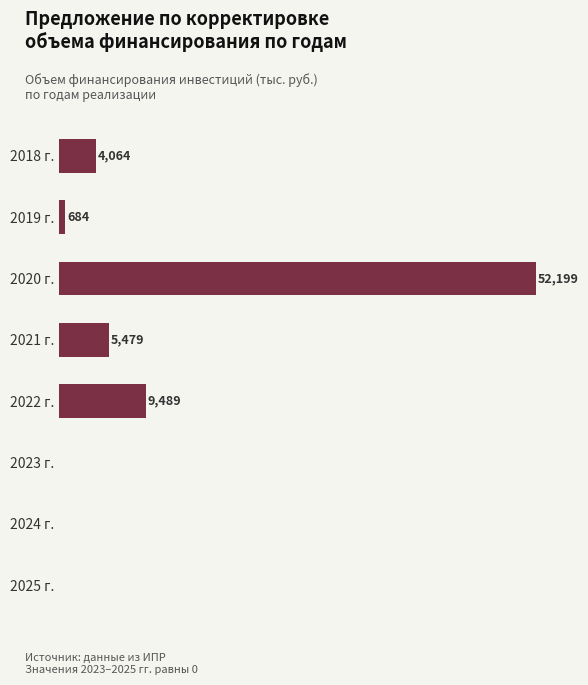

Where is the data nearest to the value 26099?

2022 г.